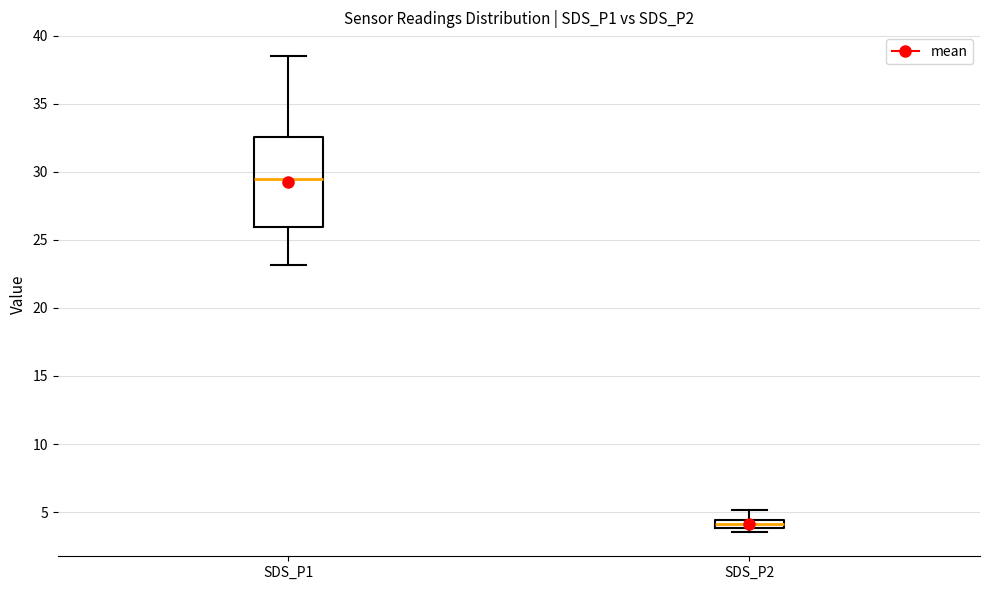

Comparing the boxes themselves (not the whiskers), which one is the tallest?

SDS_P1